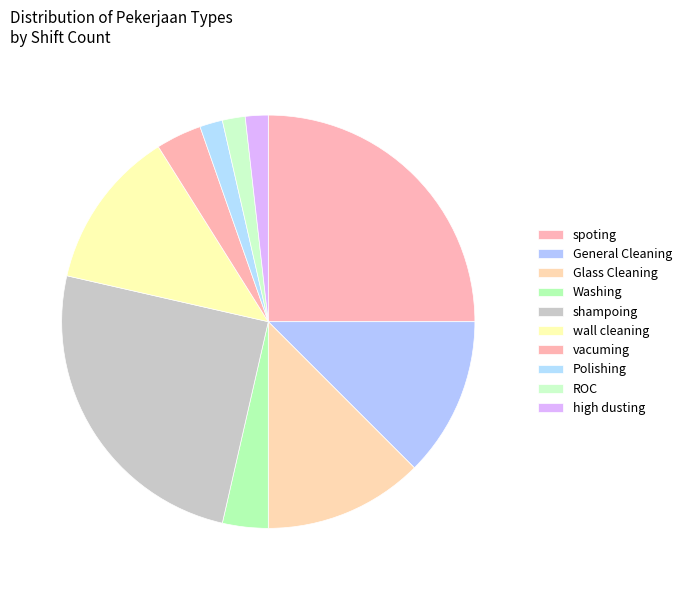

How many segments does this pie chart have?

10